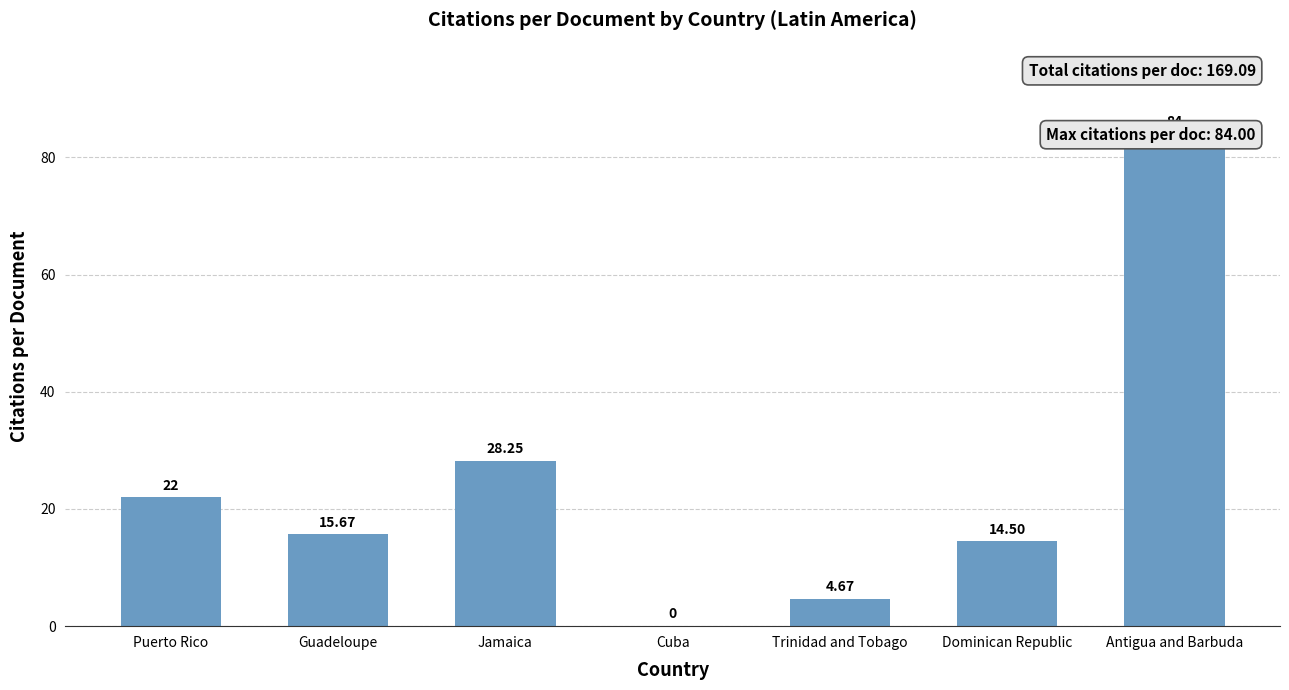

Reading left to right, what are all the values shown in this chart?

Puerto Rico=22.0	Guadeloupe=15.7	Jamaica=28.2	Cuba=0.0	Trinidad and Tobago=4.7	Dominican Republic=14.5	Antigua and Barbuda=84.0